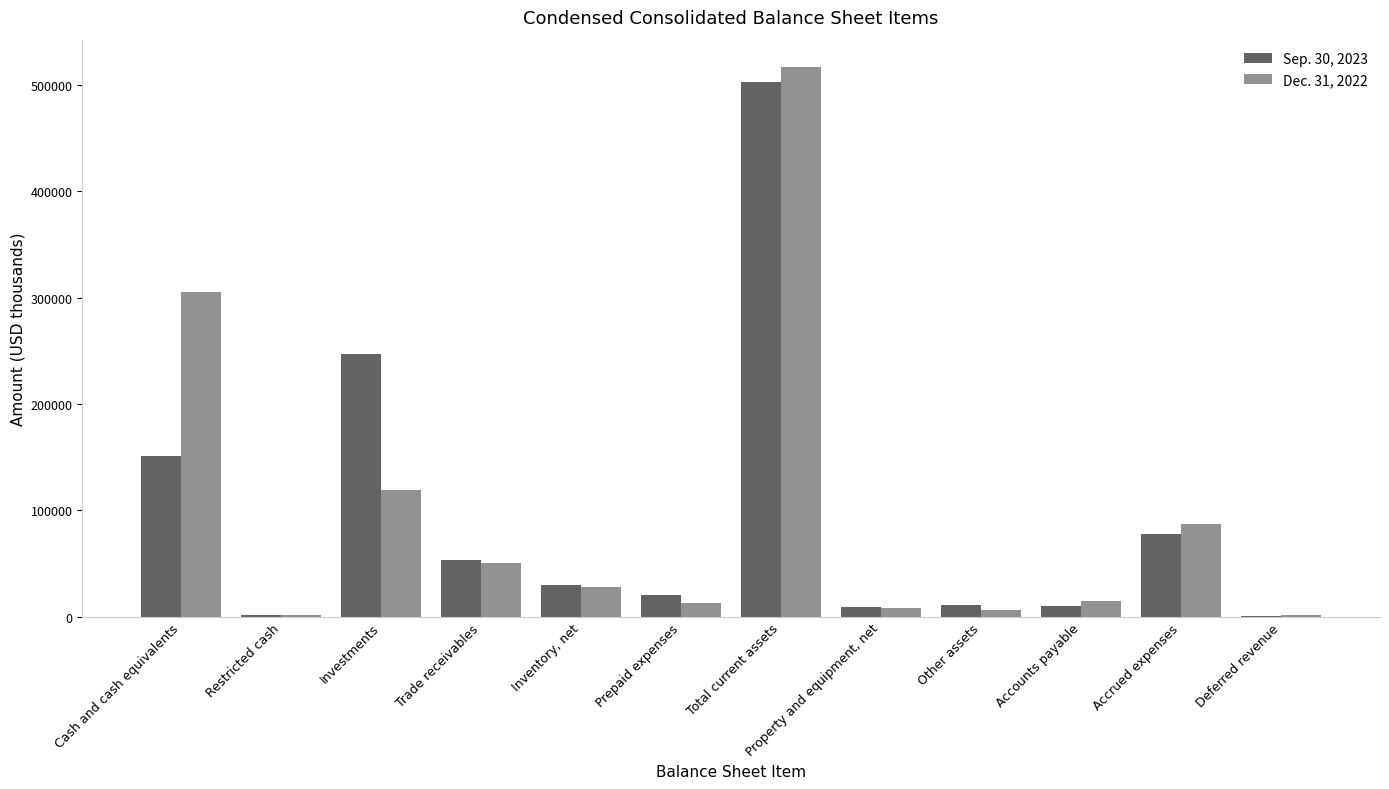

At which label does Sep. 30, 2023 reach its peak?

Total current assets